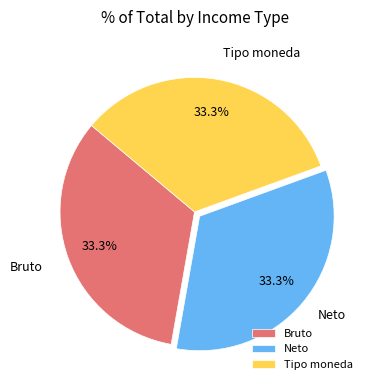

What percentage do Neto and Tipo moneda together represent?

66.7%